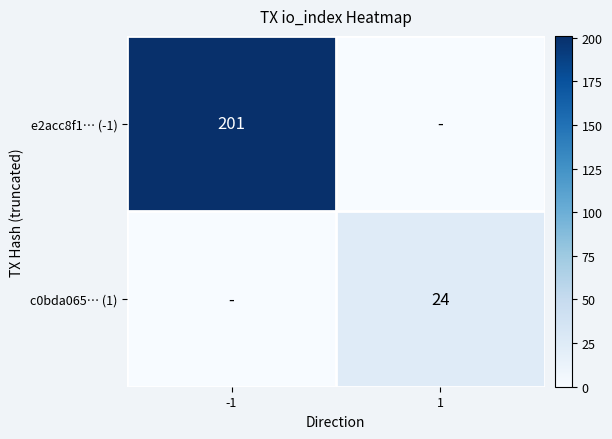

True or false: c0bda065… (1) has a value of 37 at 1.

False